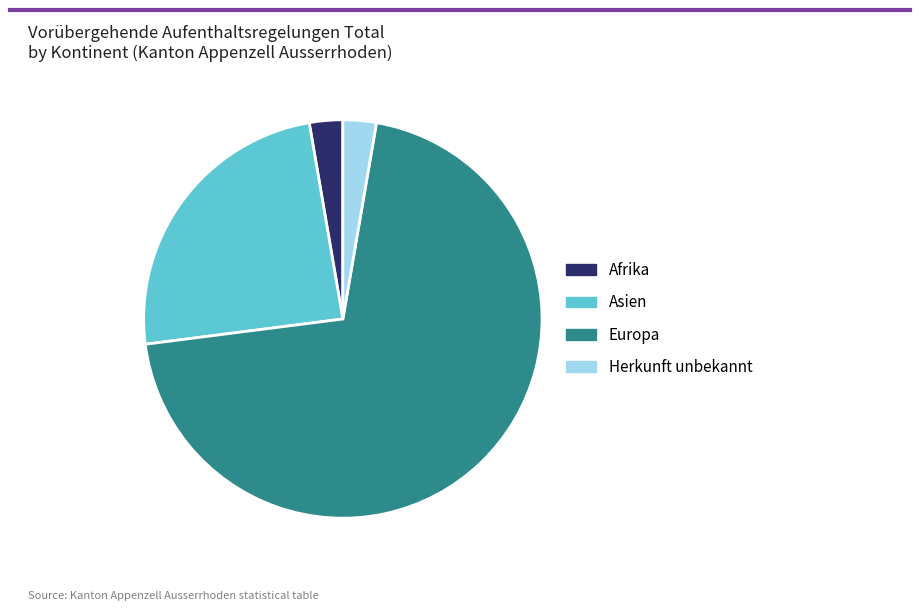

Does Herkunft unbekannt account for over 50% of the chart?

No